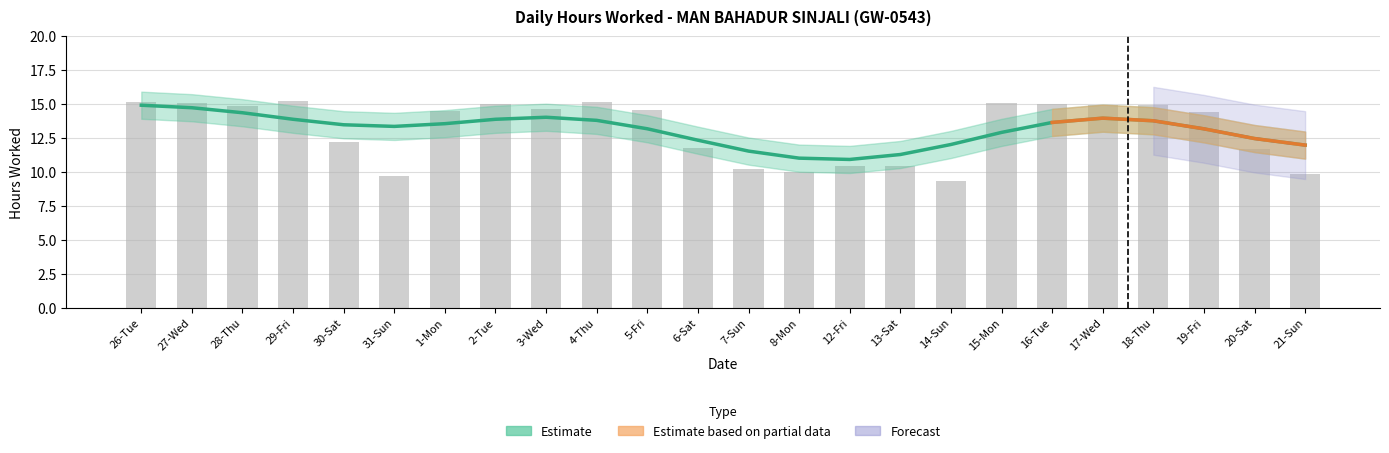

The value of Low_upper at 12-Fri is 6.2. True or false?

False